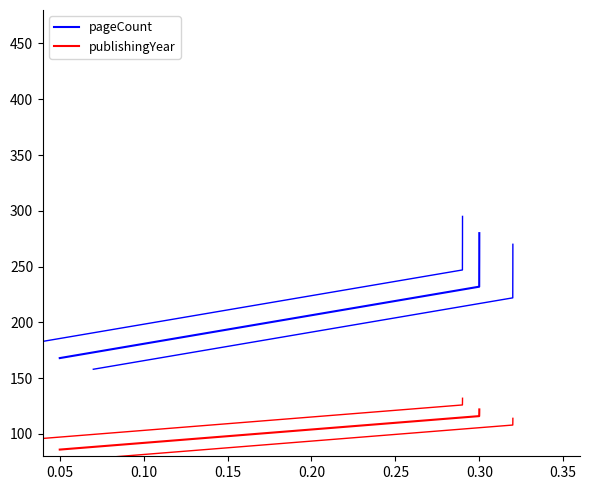

Rank the series by their average value, from highest to lowest.

pageCount, publishingYear